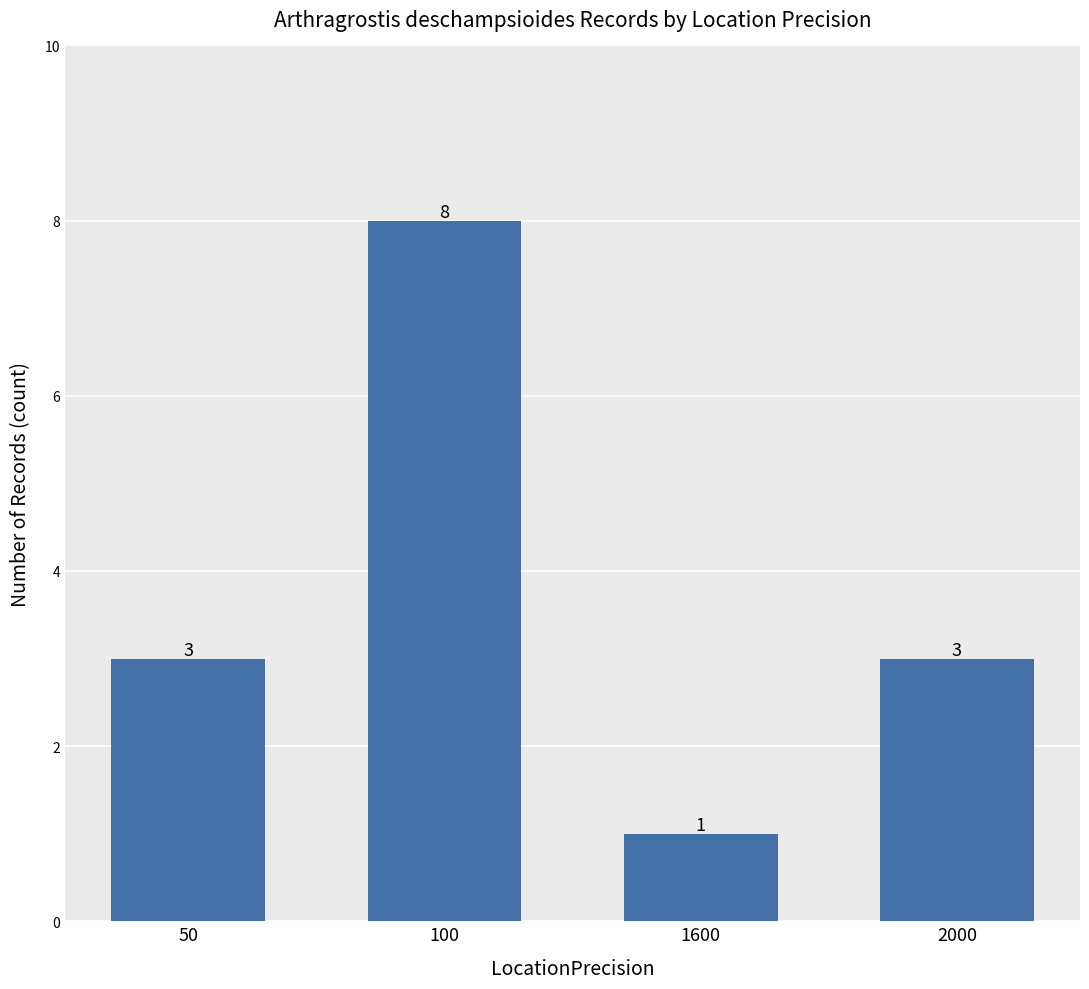

What is the value of the 3rd bar from the left?

1